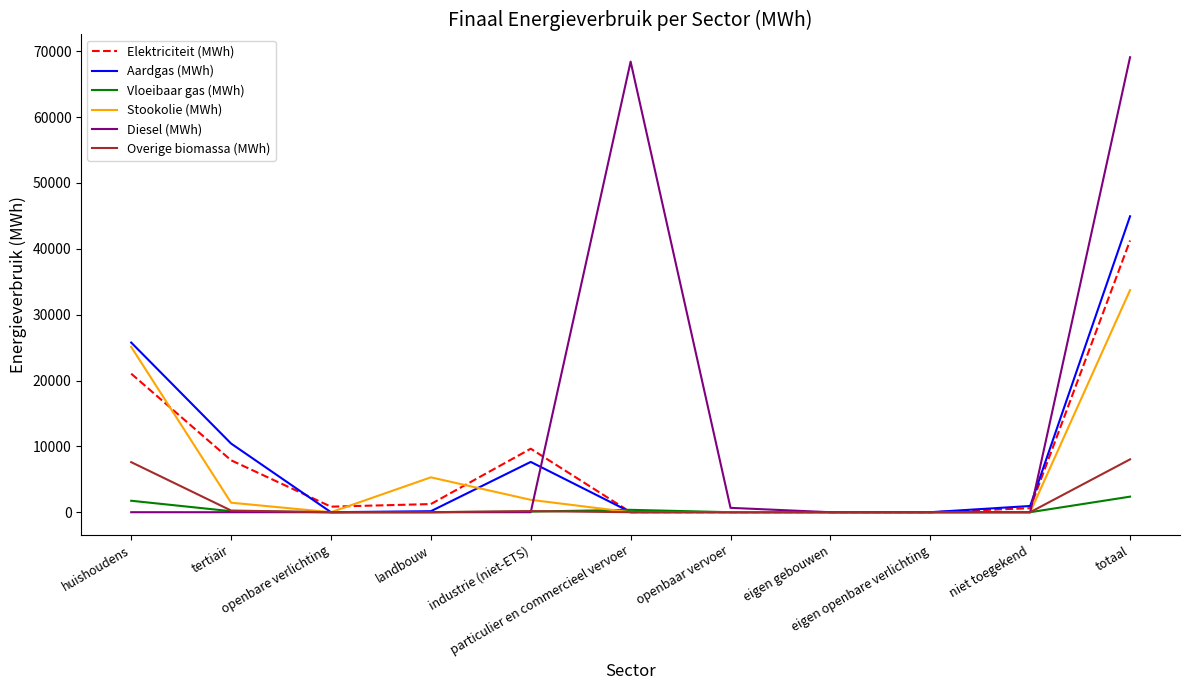

Rank the series by their maximum value, from highest to lowest.

Diesel (MWh), Aardgas (MWh), Elektriciteit (MWh), Stookolie (MWh), Overige biomassa (MWh), Vloeibaar gas (MWh)